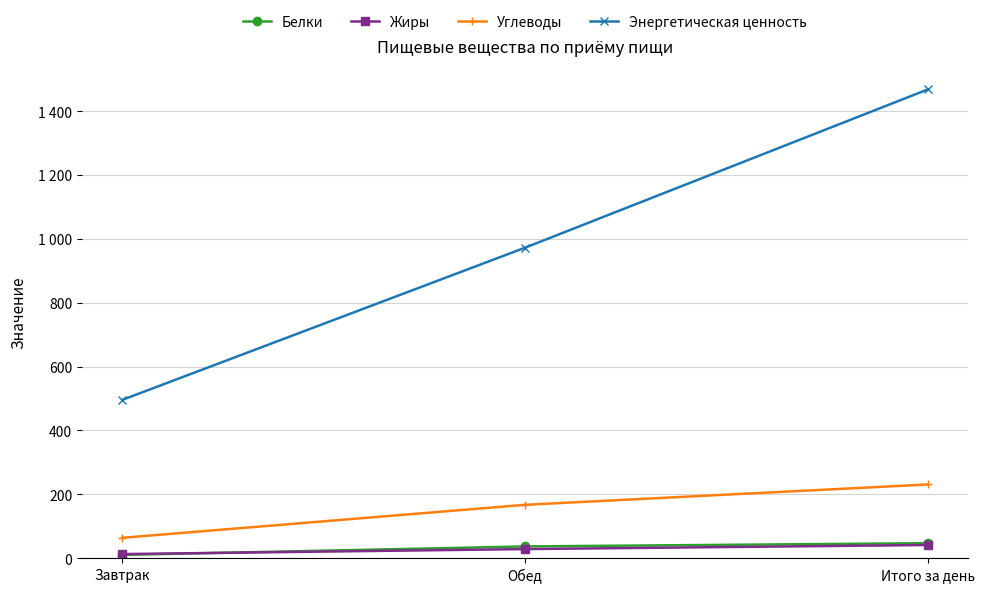

What is the smallest value displayed?

10.2